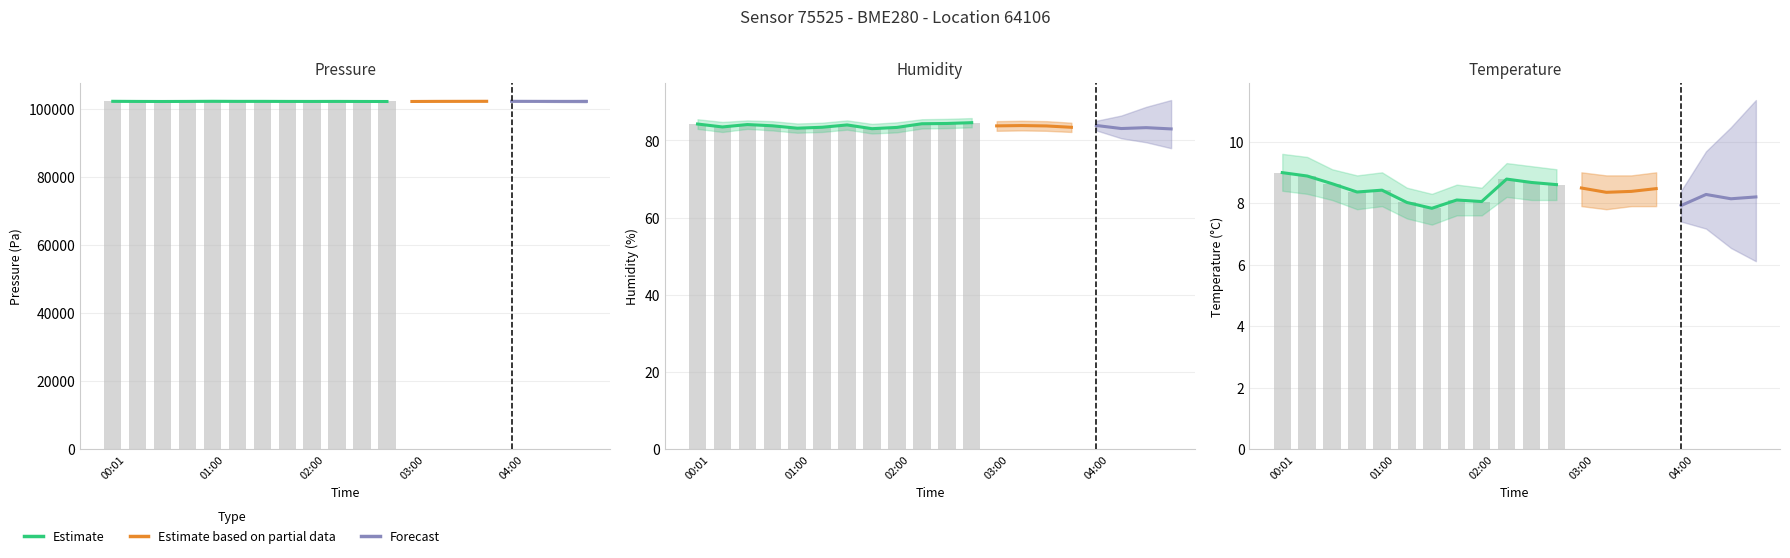

Is it true that humidity equals 55.0 at 00:31?

False